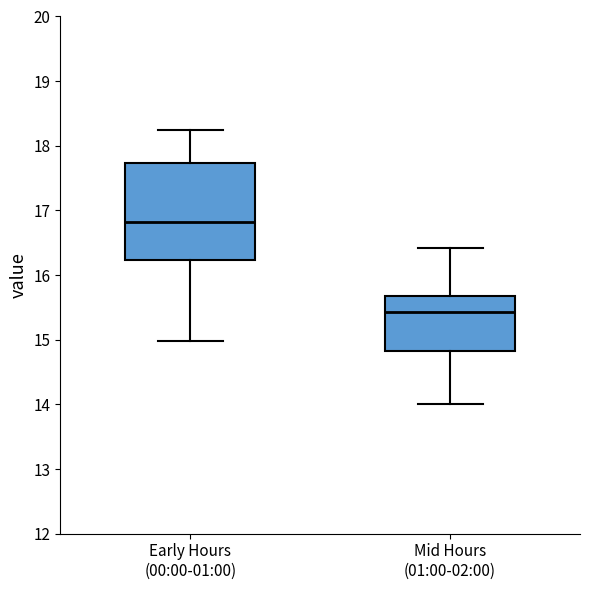

Which box's median line is the highest?

Early Hours (00:00-01:00)